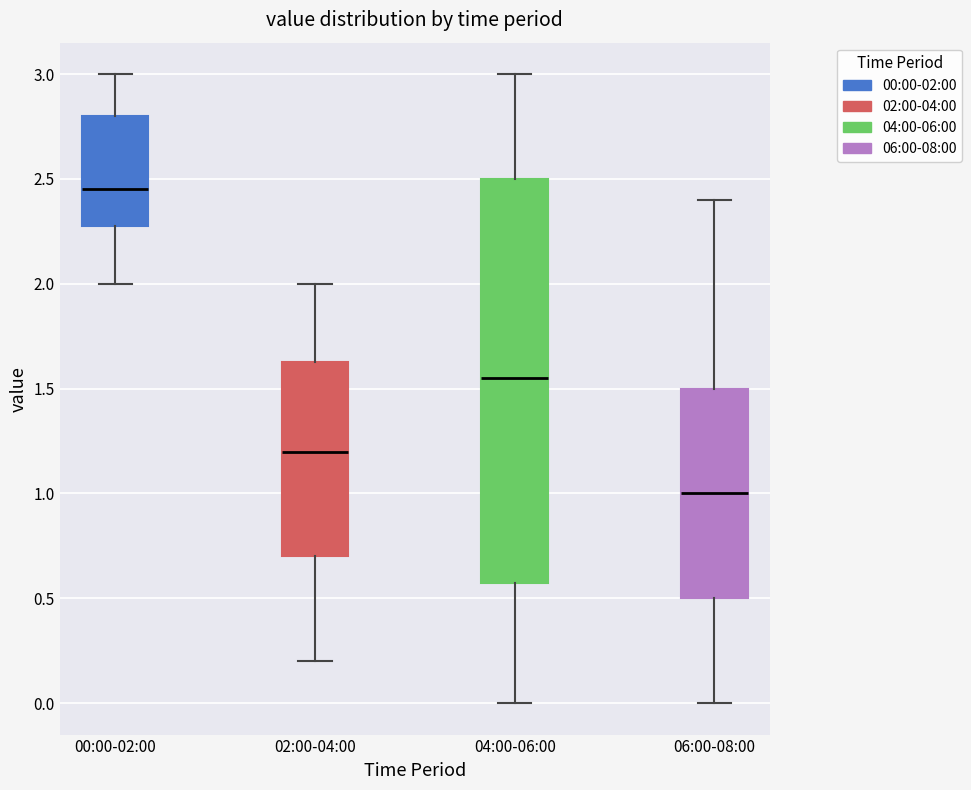

Reading left to right, read every box against the y-axis: the position of its median line, the range the box covers, and the ends of its whiskers. The values are not printed on the chart, so give them approximately, as read against the axis.

00:00-02:00: median 2.45, box 2.30 to 2.80, whiskers 2.00 to 3.00
02:00-04:00: median 1.20, box 0.70 to 1.65, whiskers 0.20 to 2.00
04:00-06:00: median 1.55, box 0.60 to 2.50, whiskers 0.00 to 3.00
06:00-08:00: median 1.00, box 0.50 to 1.50, whiskers 0.00 to 2.40